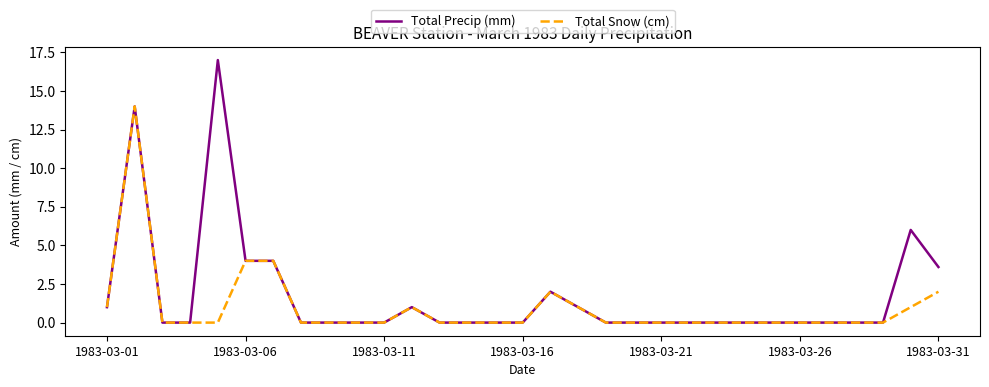

Which series has the largest total across all categories?

Total Precip (mm)